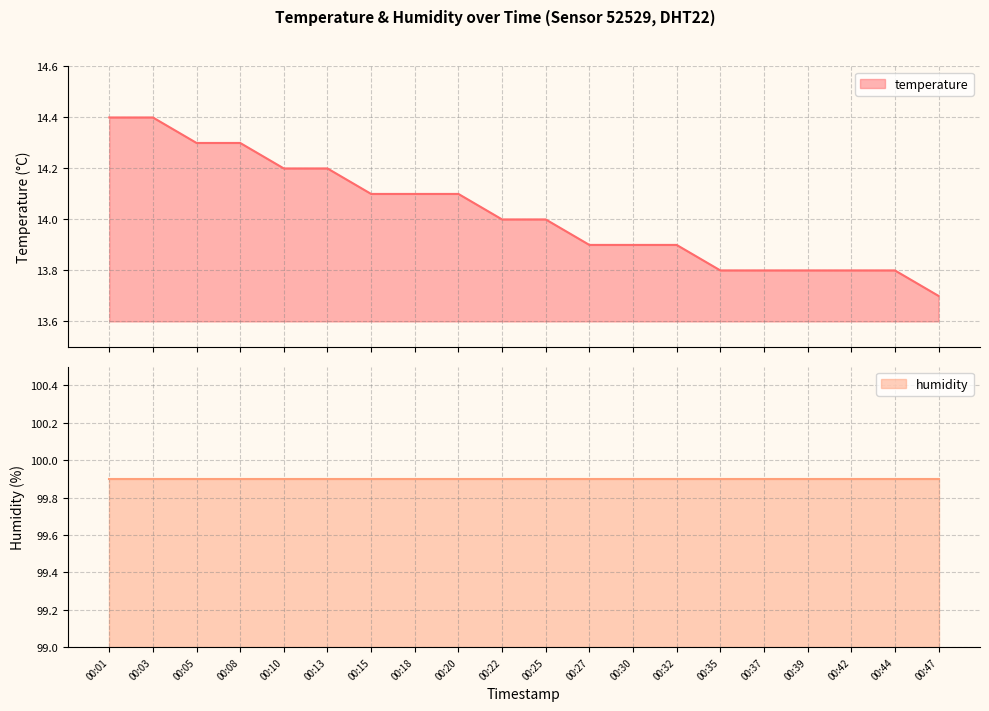

List the labels in order of value, largest first.

00:01, 00:03, 00:05, 00:08, 00:10, 00:13, 00:15, 00:18, 00:20, 00:22, 00:25, 00:27, 00:30, 00:32, 00:35, 00:37, 00:39, 00:42, 00:44, 00:47